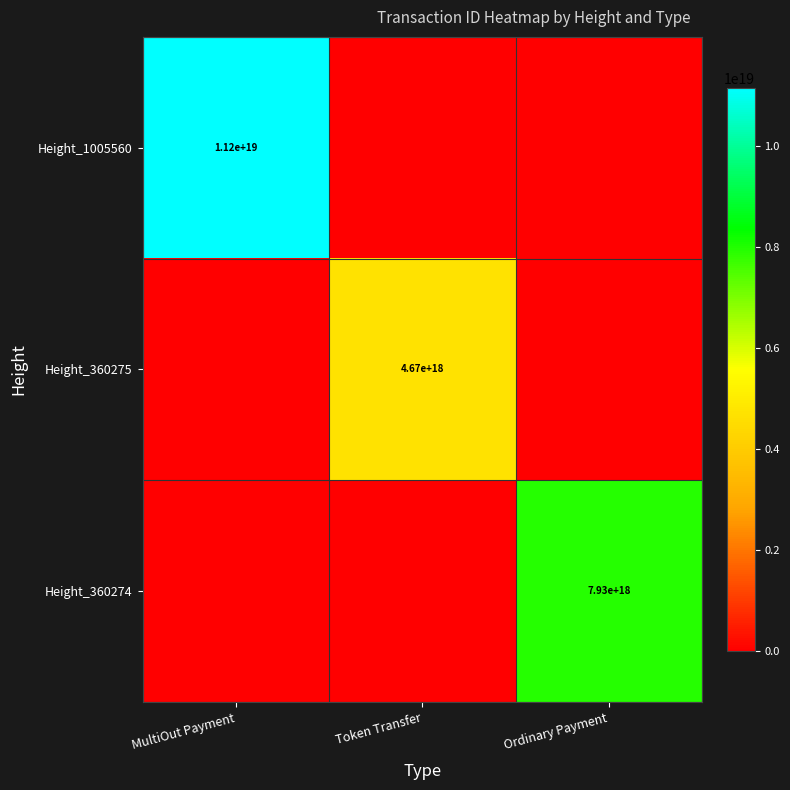

Is it true that Height_360275 equals 4670000000000000000 at Token Transfer?

True